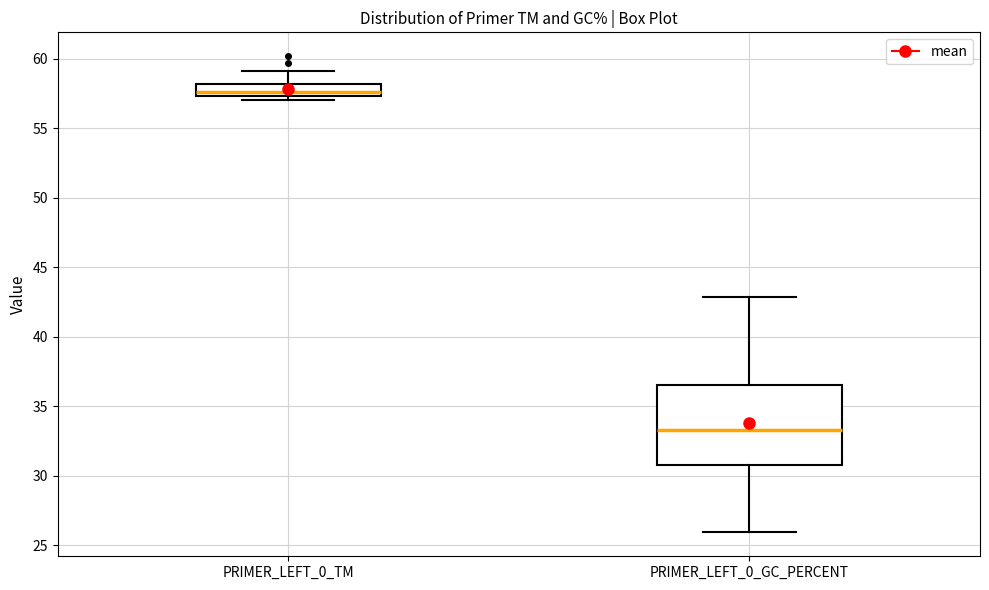

Comparing the boxes themselves (not the whiskers), which one is the tallest?

PRIMER_LEFT_0_GC_PERCENT